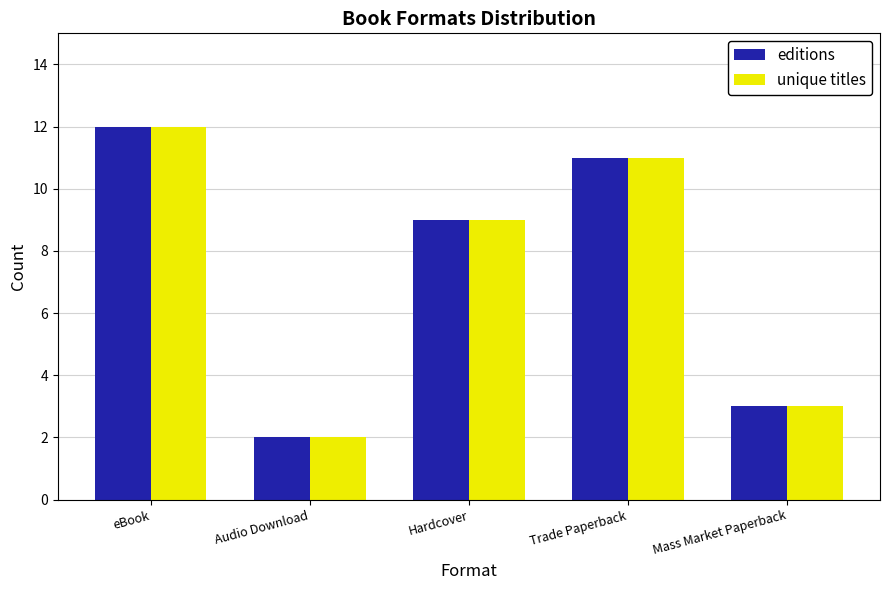

What is the difference between the maximum and second lowest values in the unique titles series?

9